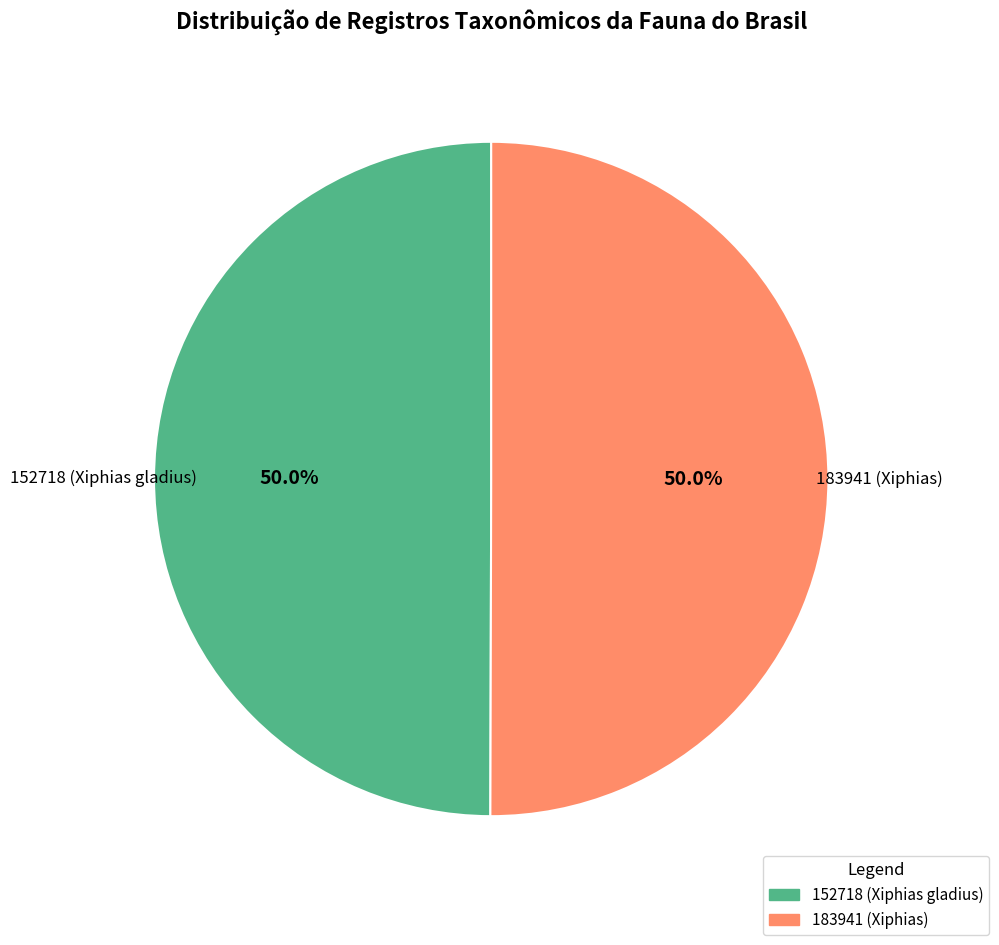

Approximately how many times larger is the value at 152718 (Xiphias gladius) compared to 183941 (Xiphias)?

1.0